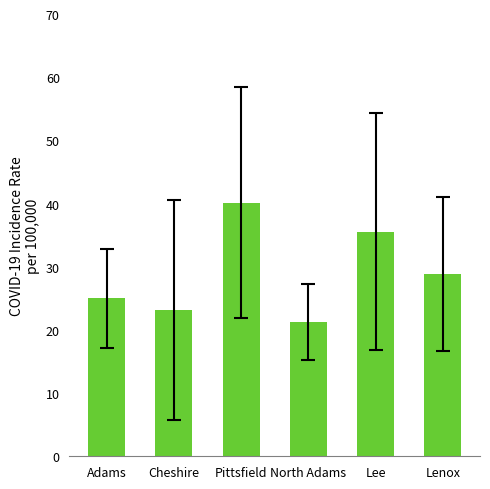

List the labels in order of value, largest first.

Pittsfield, Lee, Lenox, Adams, Cheshire, North Adams